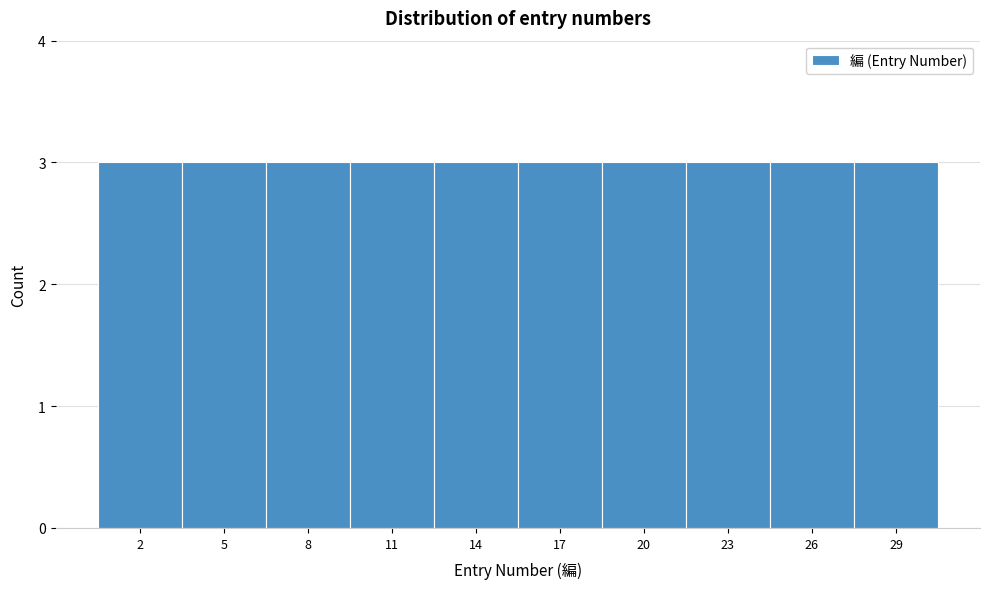

Reading left to right, list every bar in this chart as the range it spans on the x-axis followed by its height. The values are not printed on the chart, so give them approximately, as read against the axis.

0.5 to 3.5: 3
3.5 to 6.5: 3
6.5 to 9.5: 3
9.5 to 12.5: 3
12.5 to 15.5: 3
15.5 to 18.5: 3
18.5 to 21.5: 3
21.5 to 24.5: 3
24.5 to 27.5: 3
27.5 to 30.5: 3